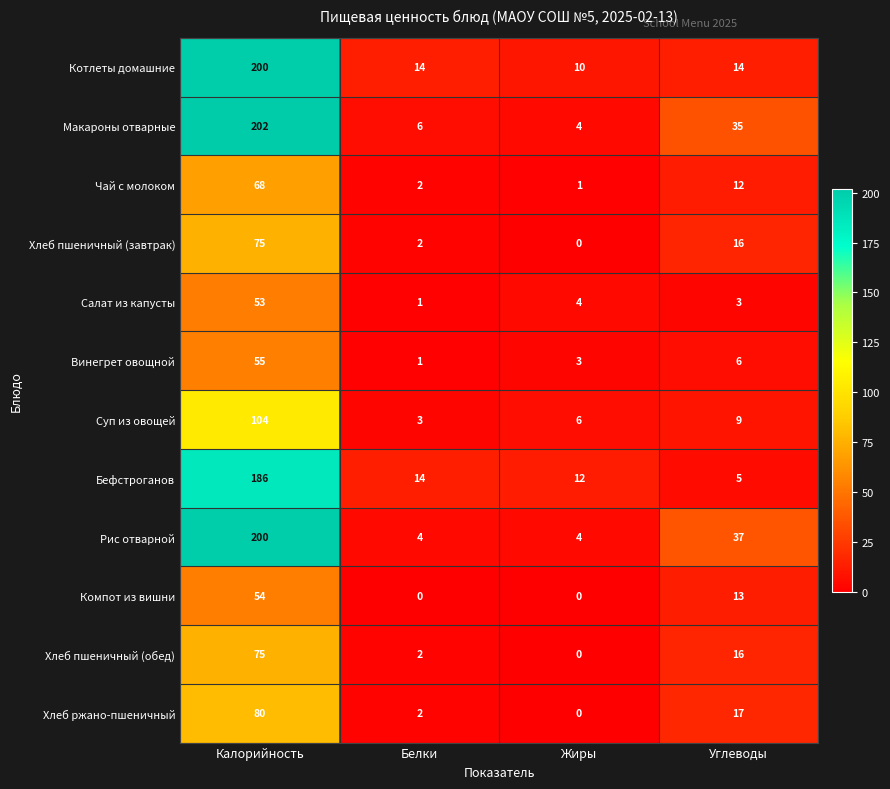

Where does the Хлеб пшеничный (завтрак) series first go above 16?

Калорийность